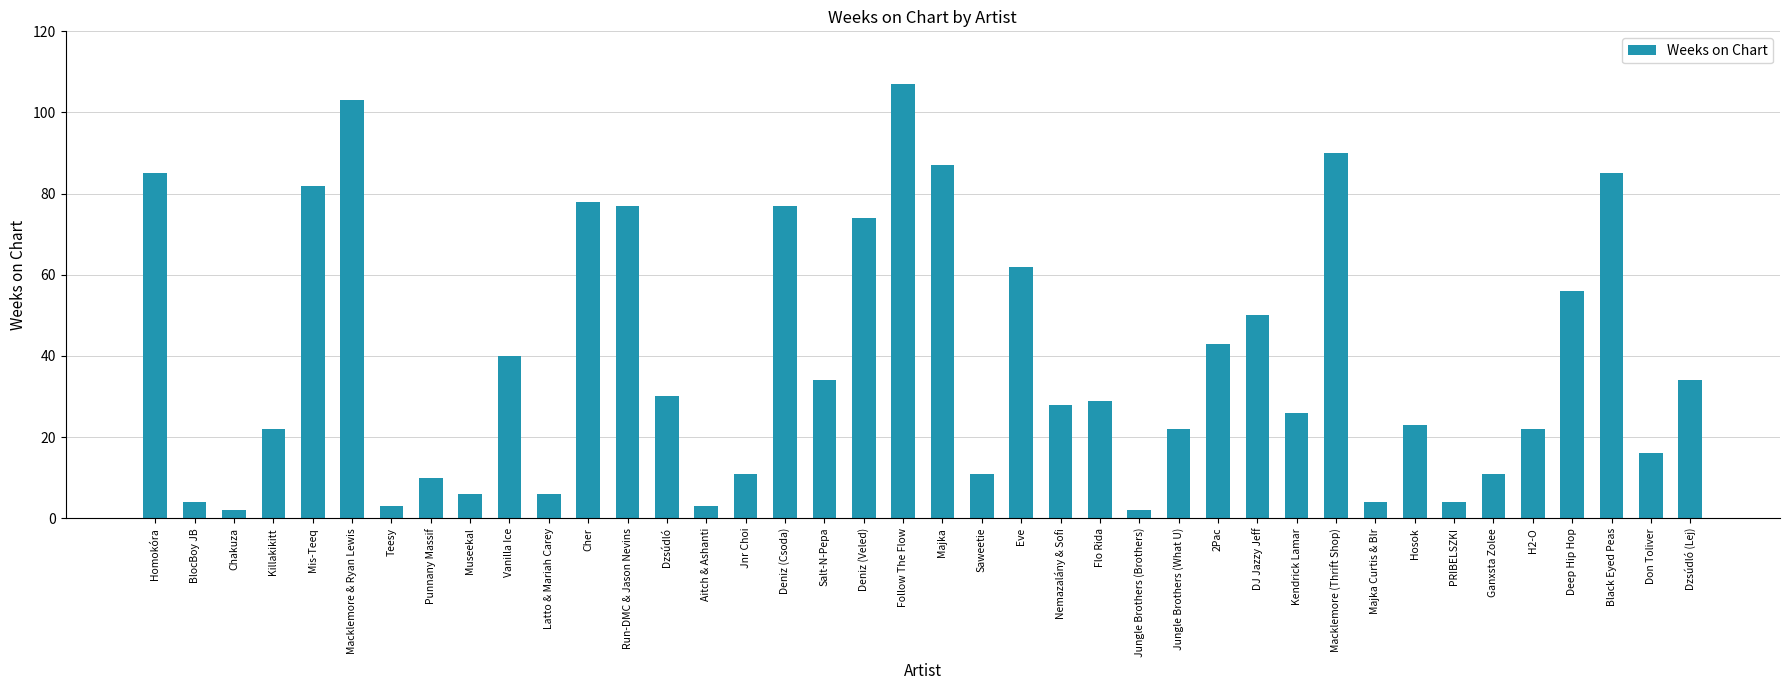

At which label does the data first exceed 29?

Homokóra